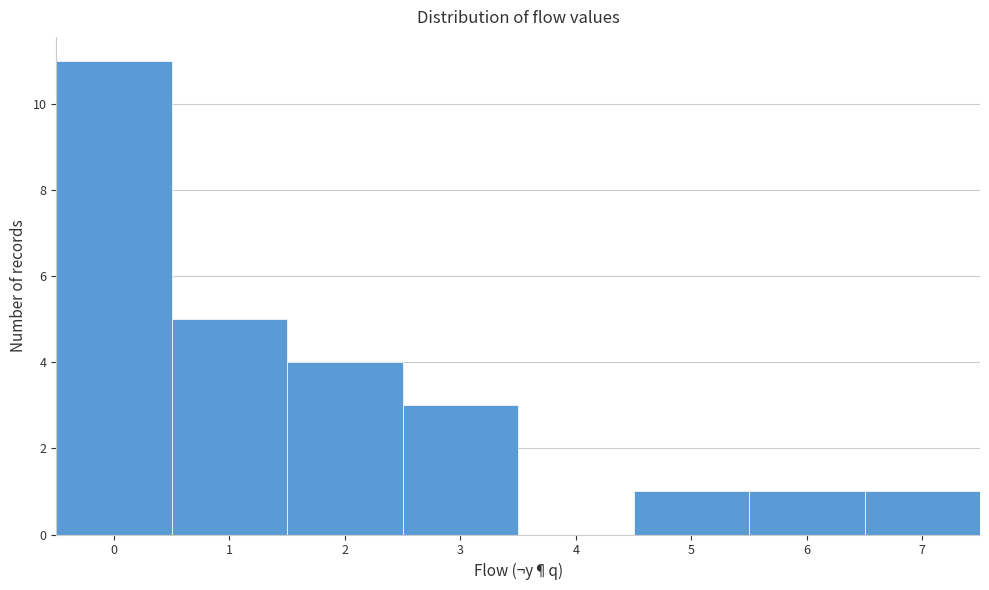

Which range on the x-axis has the tallest bar?

-0.5 to 0.5